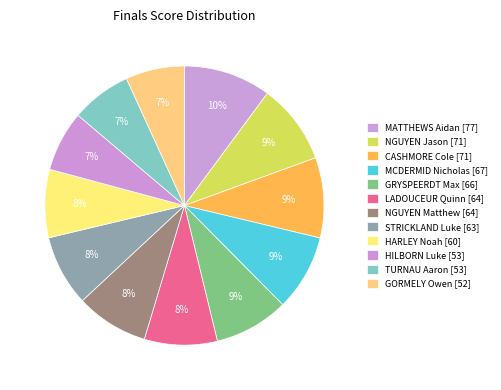

To the nearest percent, what is the average slice percentage?

8%